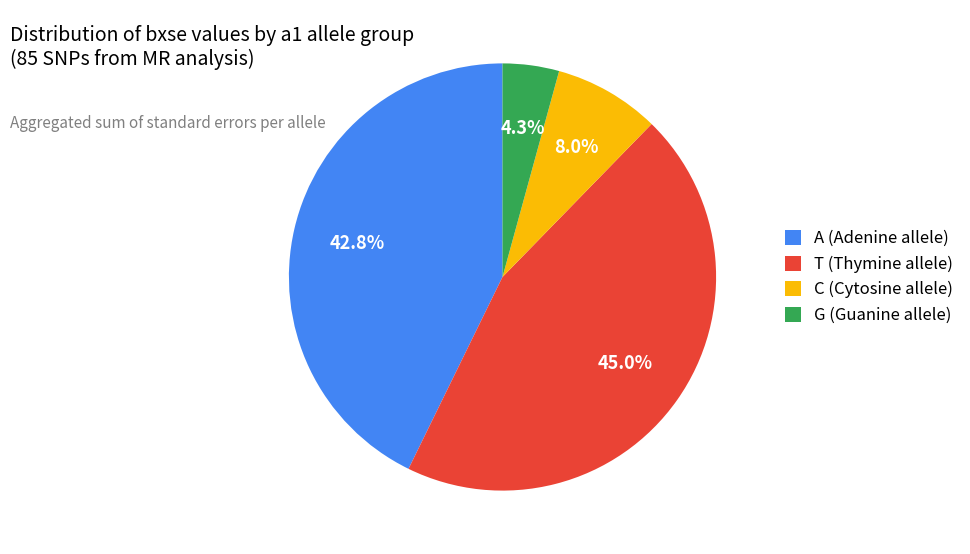

Does C (Cytosine allele) represent more than half of the total?

No